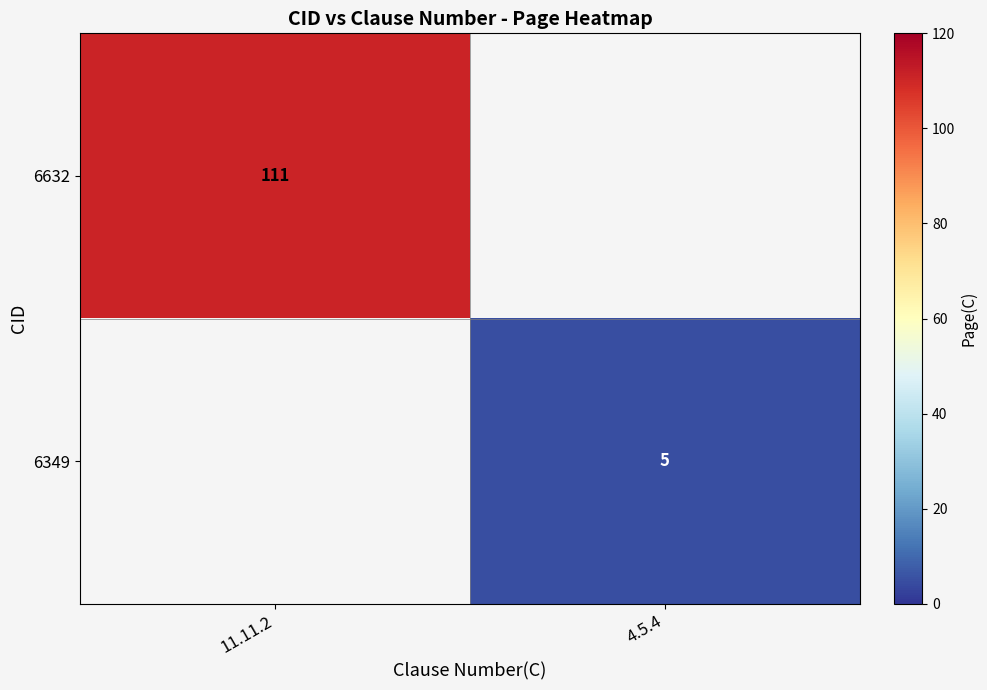

At which category does the chart reach its minimum across all series?

4.5.4